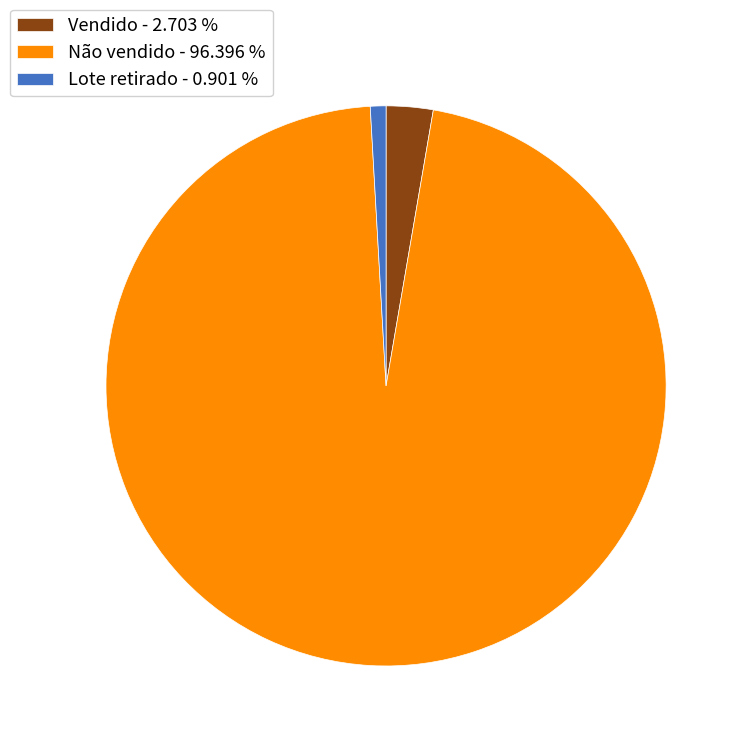

The Lote retirado slice represents 11% of the pie. True or false?

False